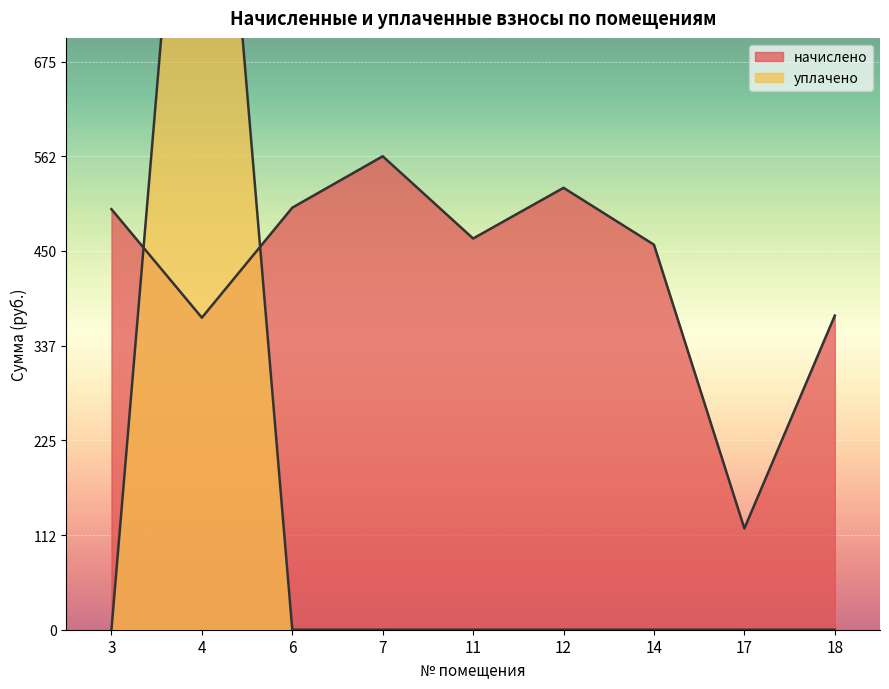

The chart shows a value of 175.1 at 4. True or false?

False